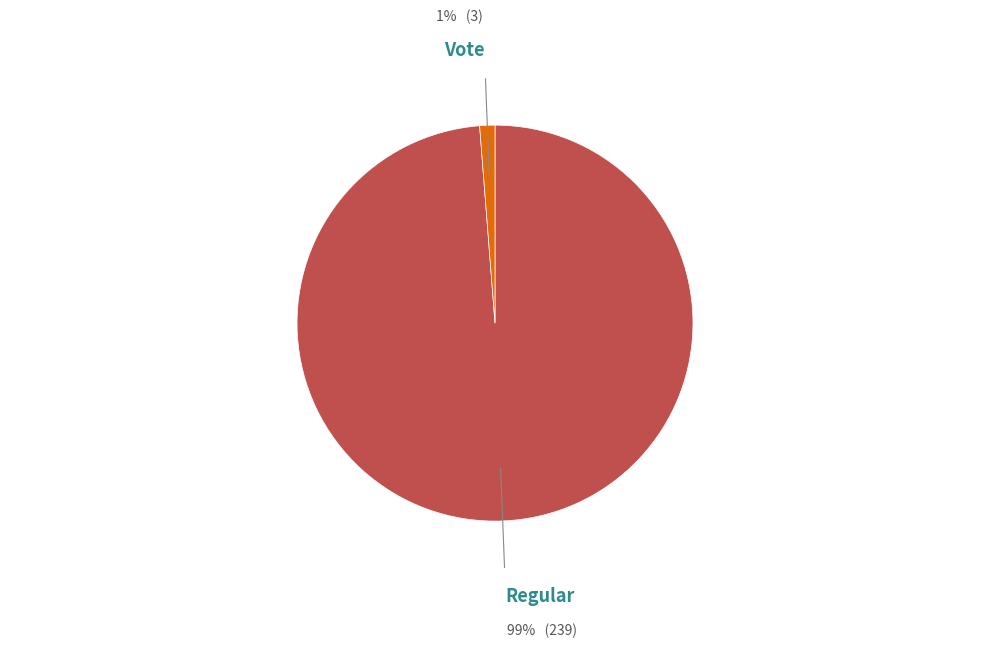

Is there a majority slice in this chart?

Yes